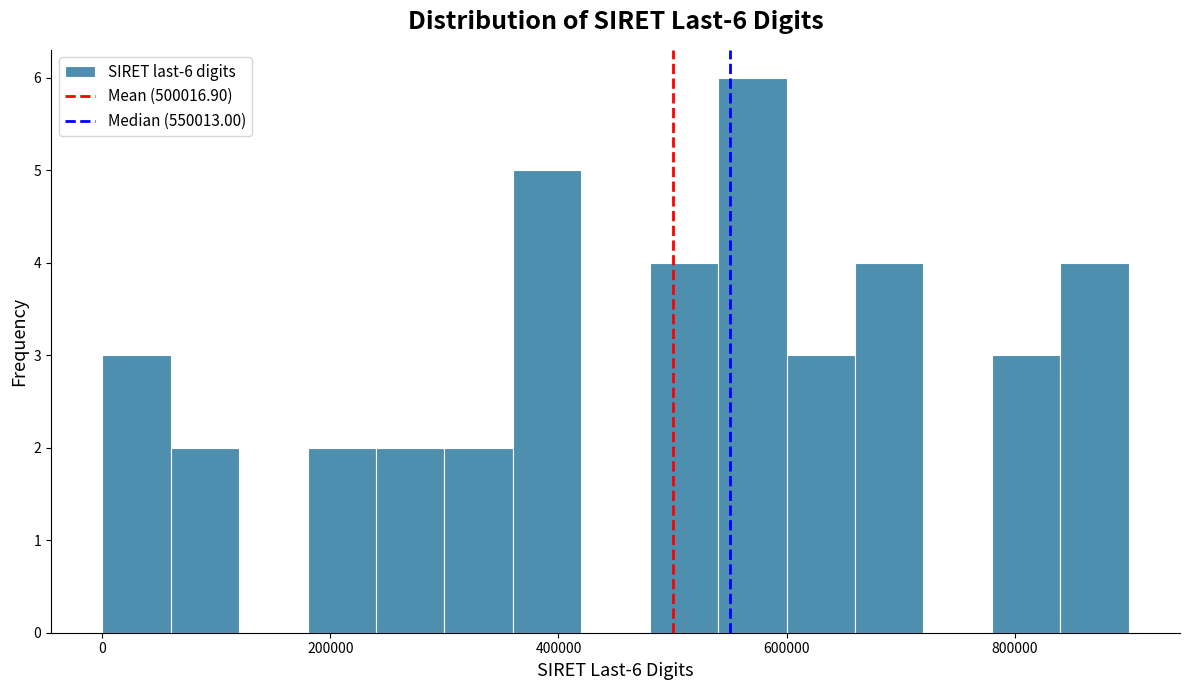

Around what value on the x-axis is the tallest bar? Give the approximate position of its centre, as read against the axis.

580000